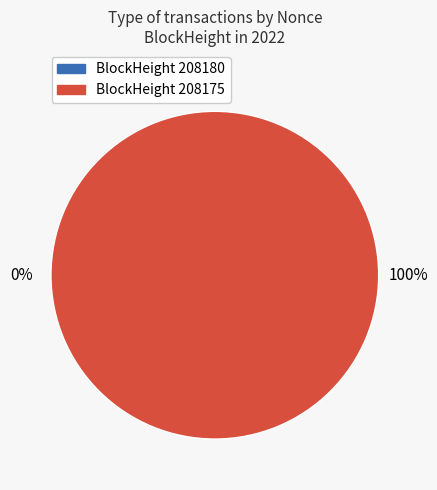

Combined, what portion of the pie is 208180 and 208175?

100.0%